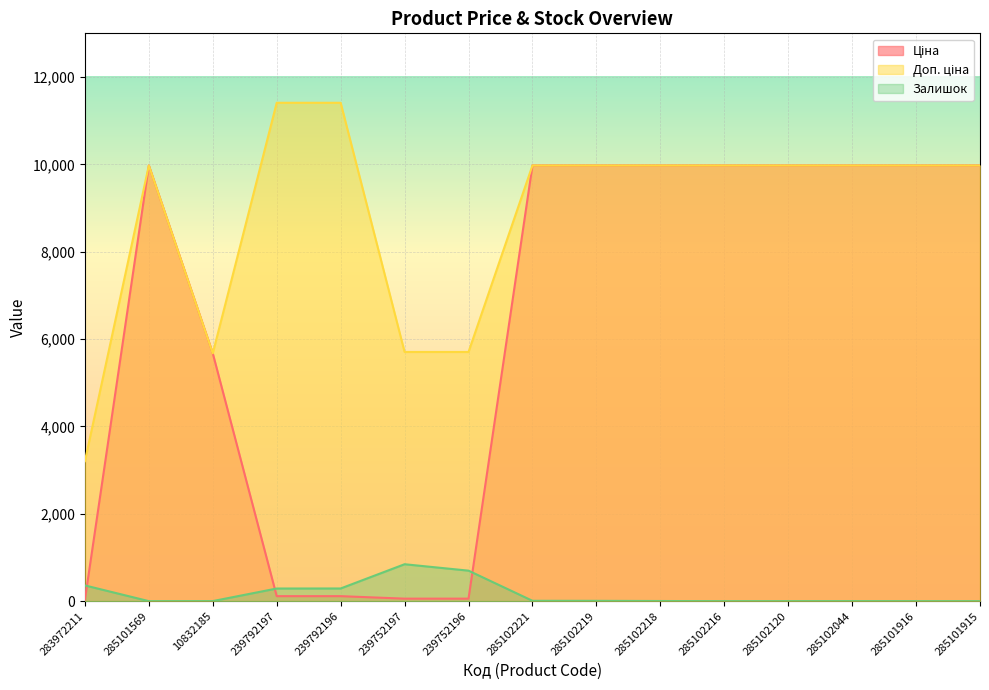

Which label corresponds to the smallest value in the chart?

285101569